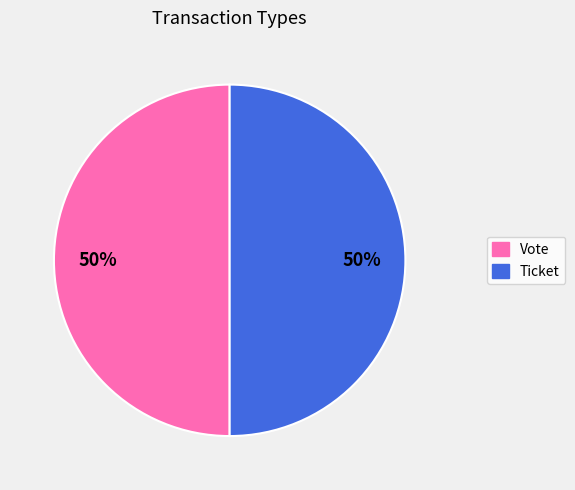

How many slices are in this pie chart?

2